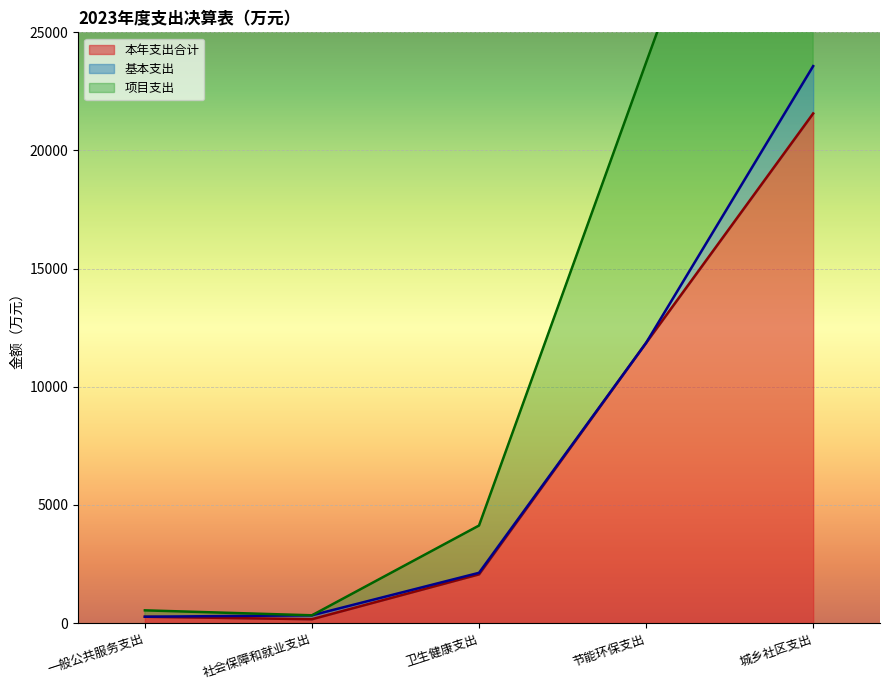

What is the sum of all 项目支出 values?

71859.4